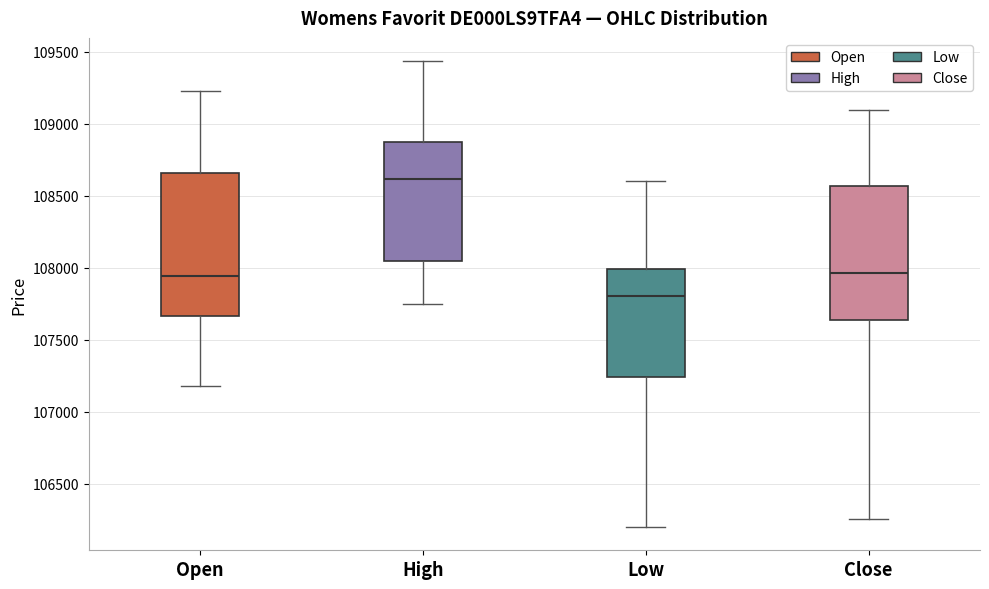

Which box's median line is the lowest?

Low